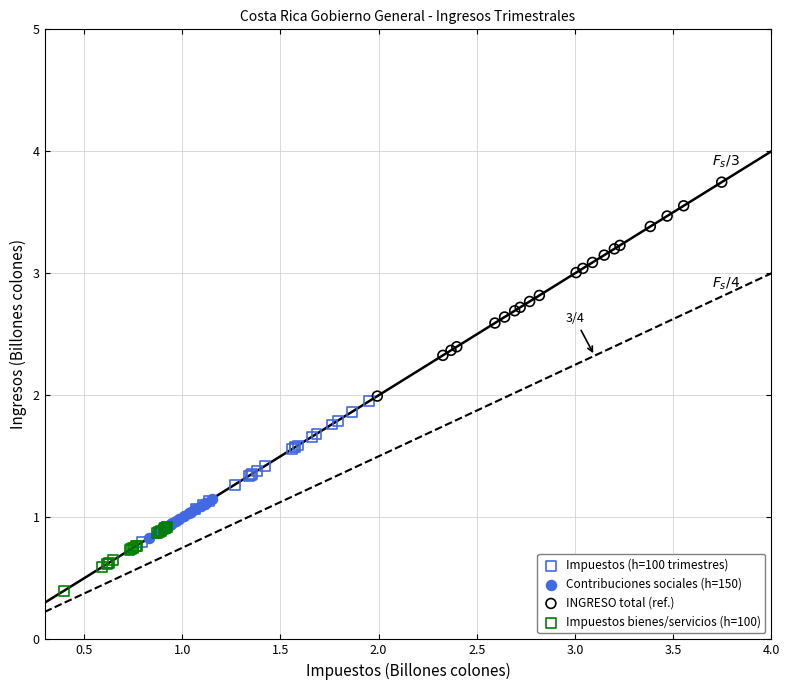

Which series reaches the minimum Y coordinate?

Impuestos bienes/servicios (h=100)